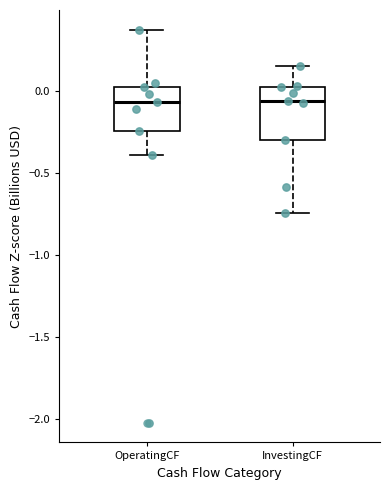

Reading left to right, transcribe this box plot: for each box, give where its median line is, the range the box spans, and where its two whiskers end, as read against the y-axis. The values are not printed on the chart, so give them approximately, as read against the axis.

OperatingCF: median -0.05, box -0.25 to 0.05, whiskers -0.40 to 0.40
InvestingCF: median -0.05, box -0.30 to 0.05, whiskers -0.75 to 0.15